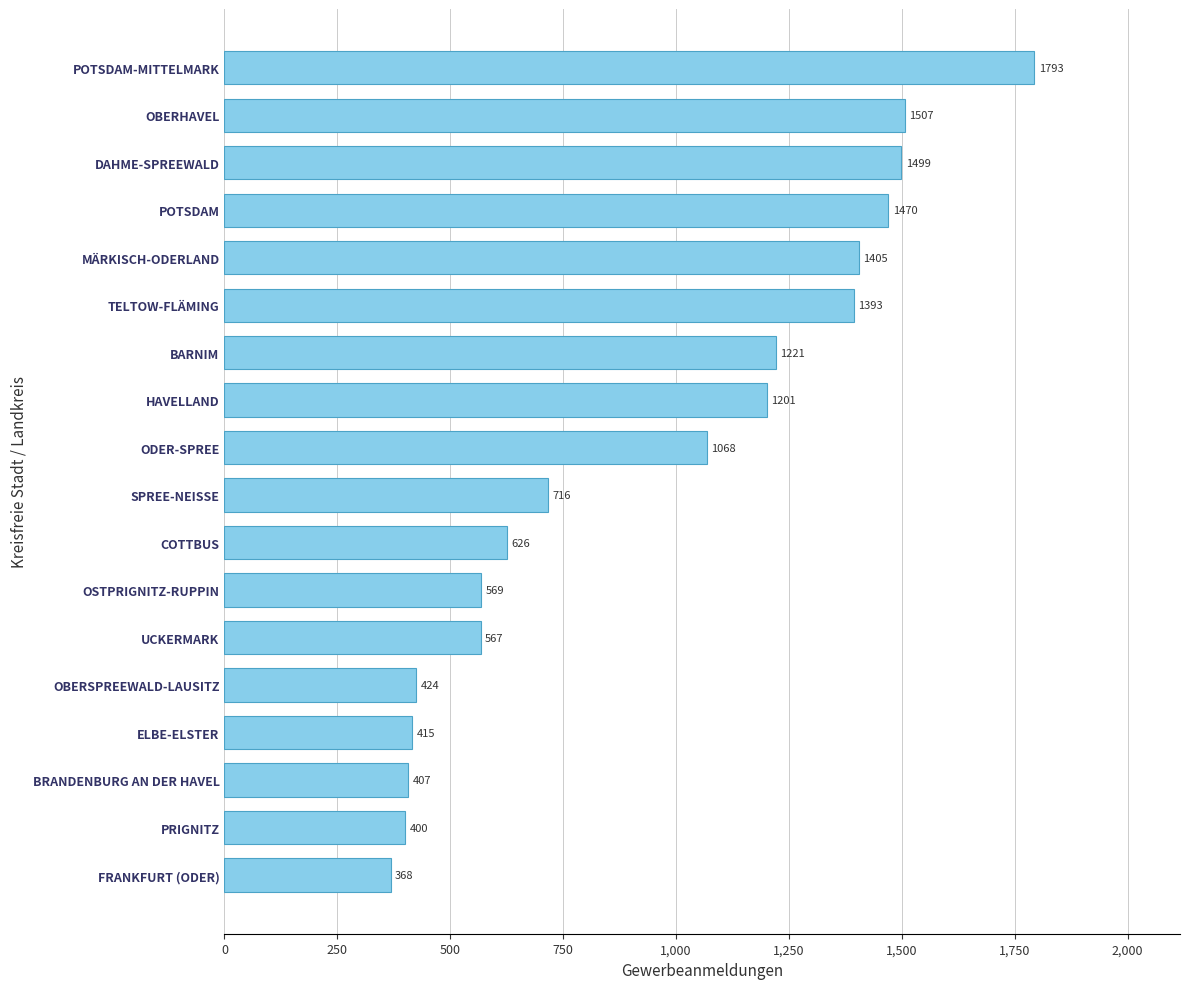

Does the chart contain any negative values?

No